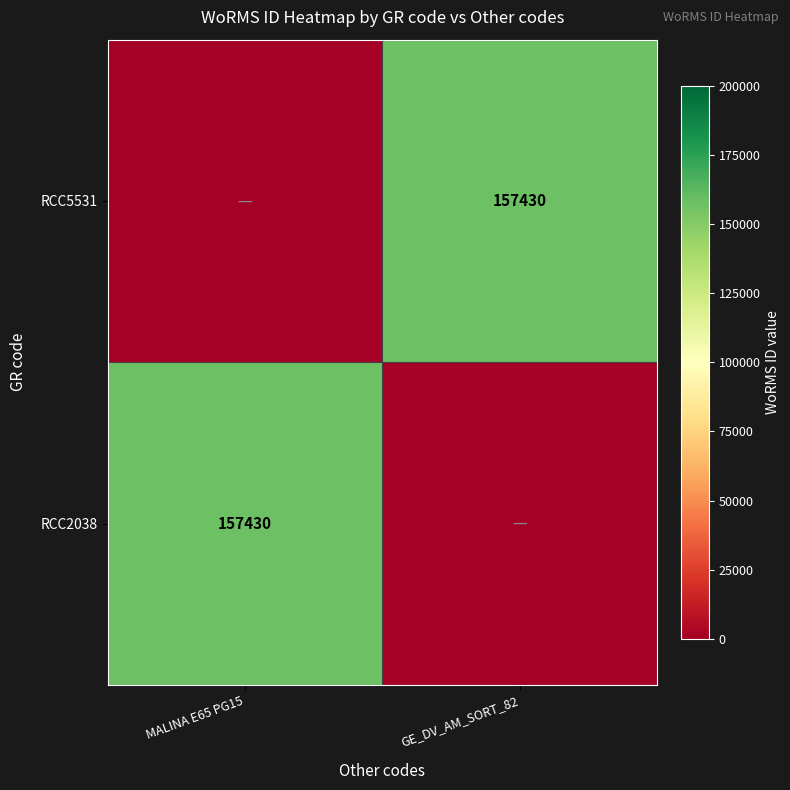

Which category has the highest value across all series?

MALINA E65 PG15